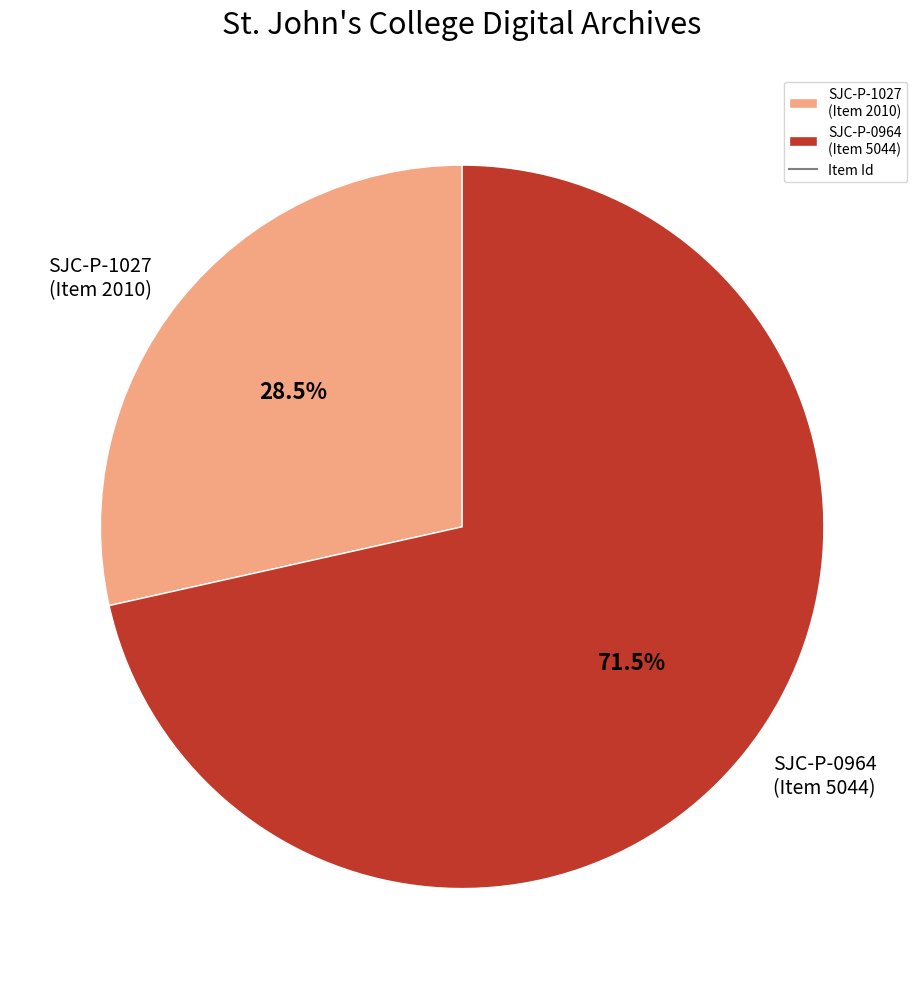

Rank the categories by value from lowest to highest.

SJC-P-1027 (Item 2010), SJC-P-0964 (Item 5044)